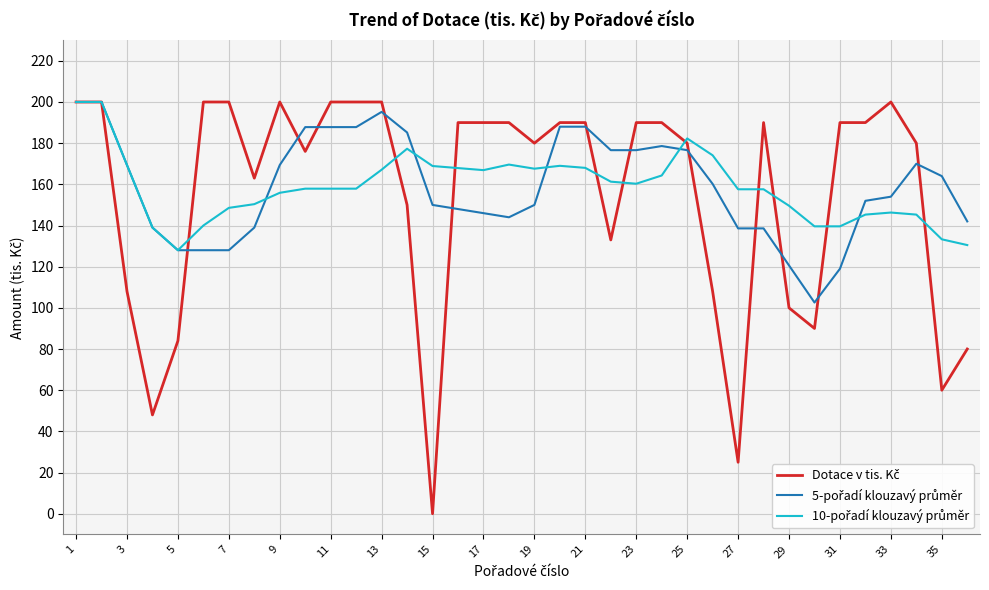

At which label does 5-pořadí klouzavý průměr first exceed 160?

1